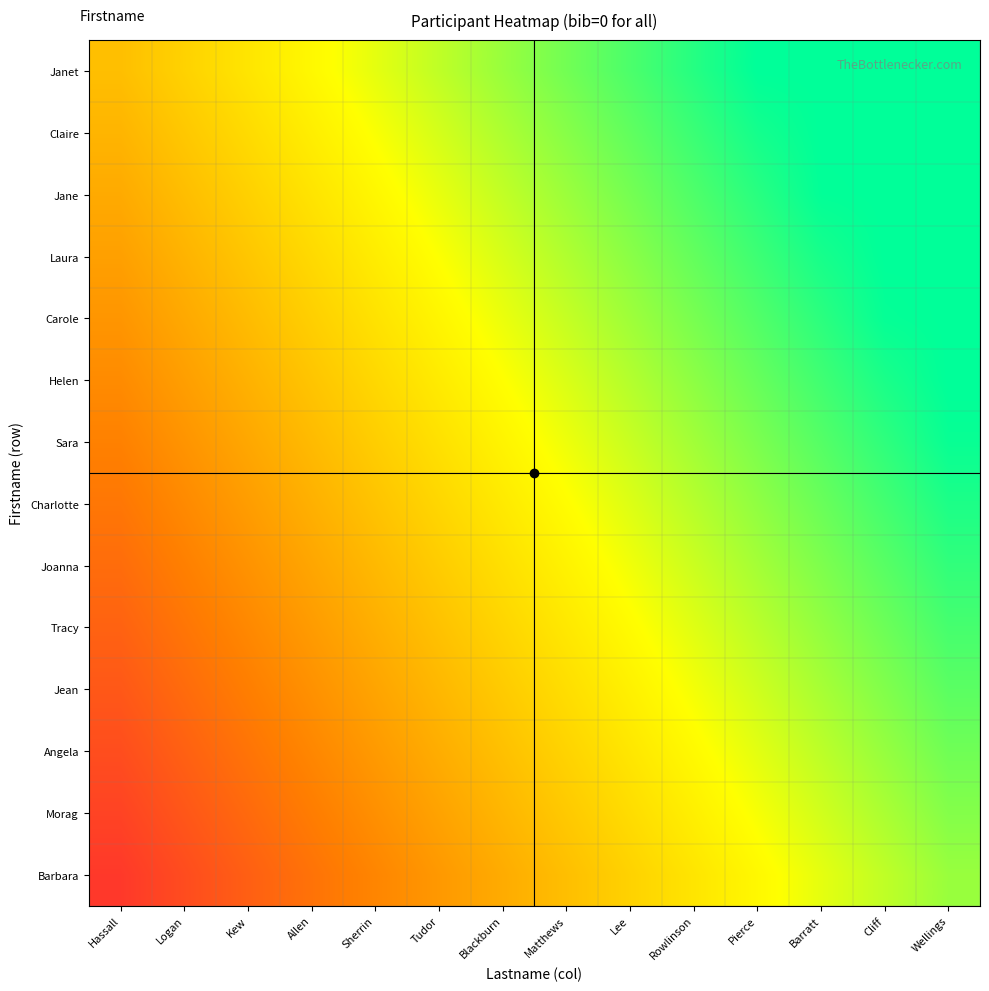

Rank the series at Pierce from highest to lowest value.

Janet, Claire, Jane, Laura, Carole, Helen, Sara, Charlotte, Joanna, Tracy, Jean, Angela, Morag, Barbara